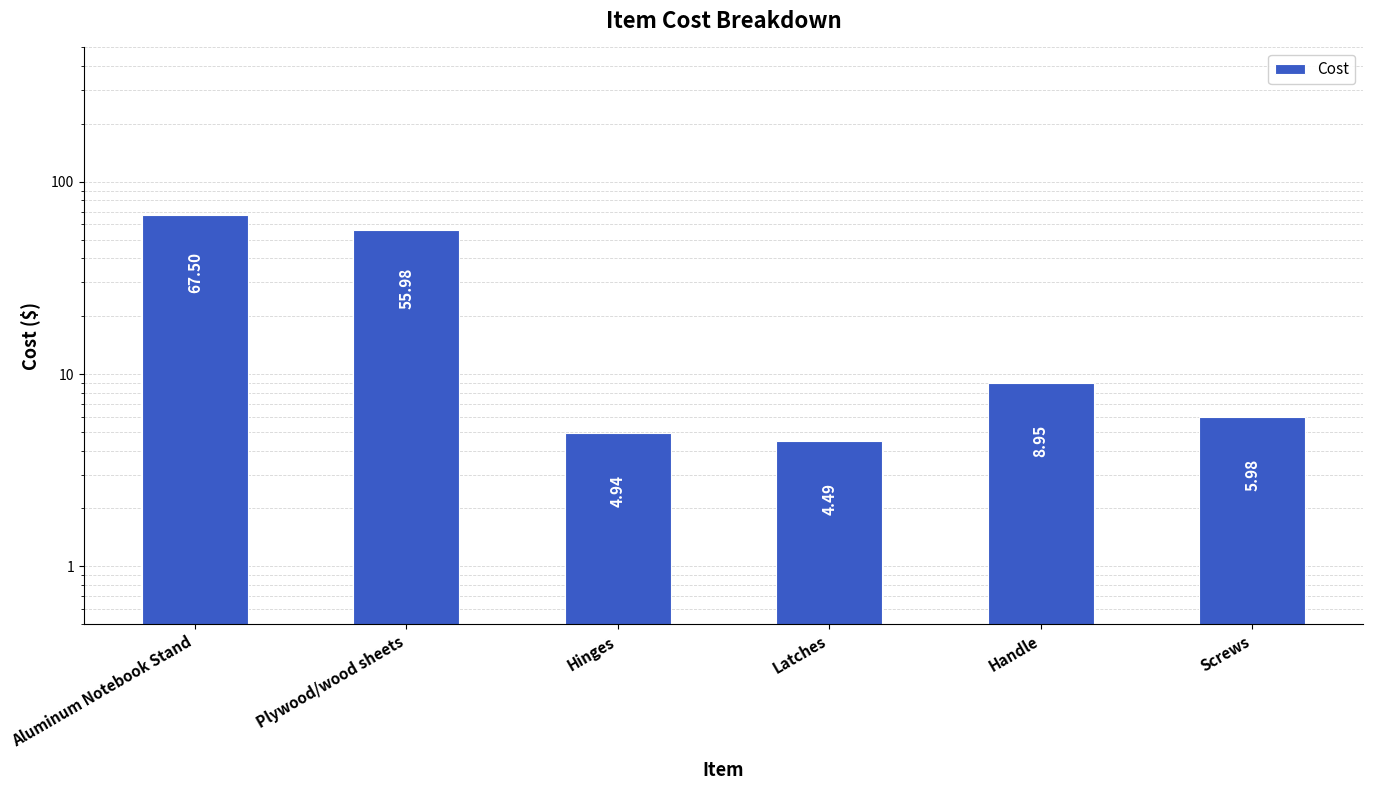

What is the sum of all values?

147.8